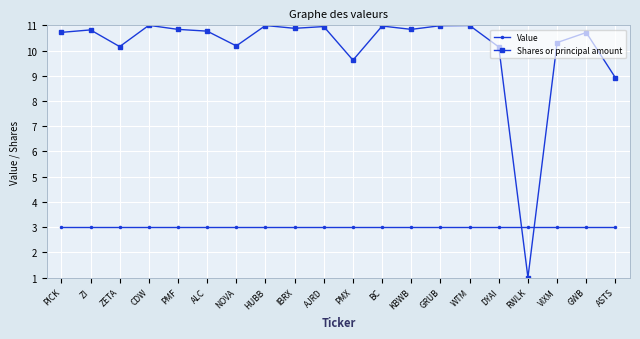

Rank the series by their average value, from lowest to highest.

Value, Shares or principal amount